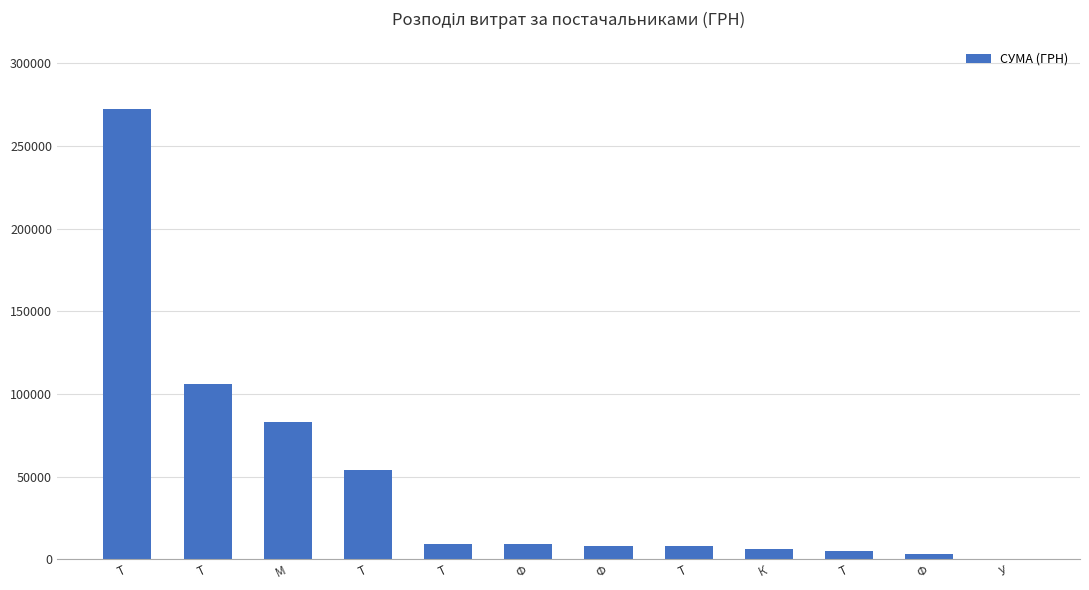

Count the number of data series in this chart.

1